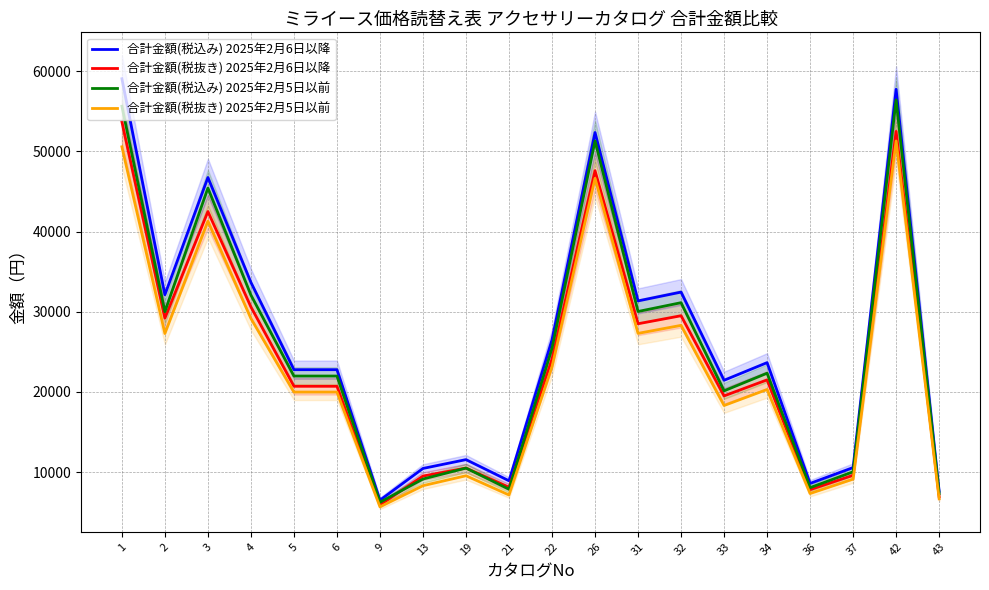

At which label is 合計金額(税込み) 2025年2月5日以前 closest to 31328?

32